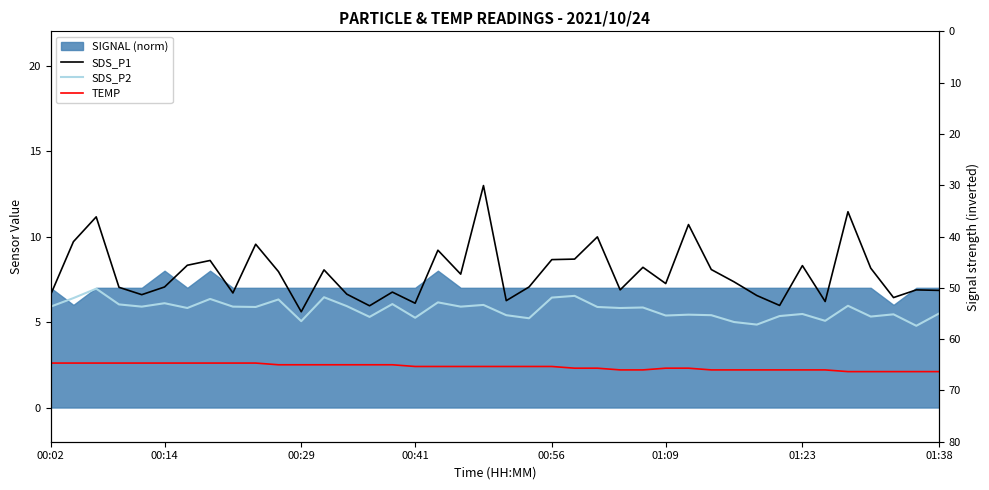

Which has a higher value, 21 or 38?

21